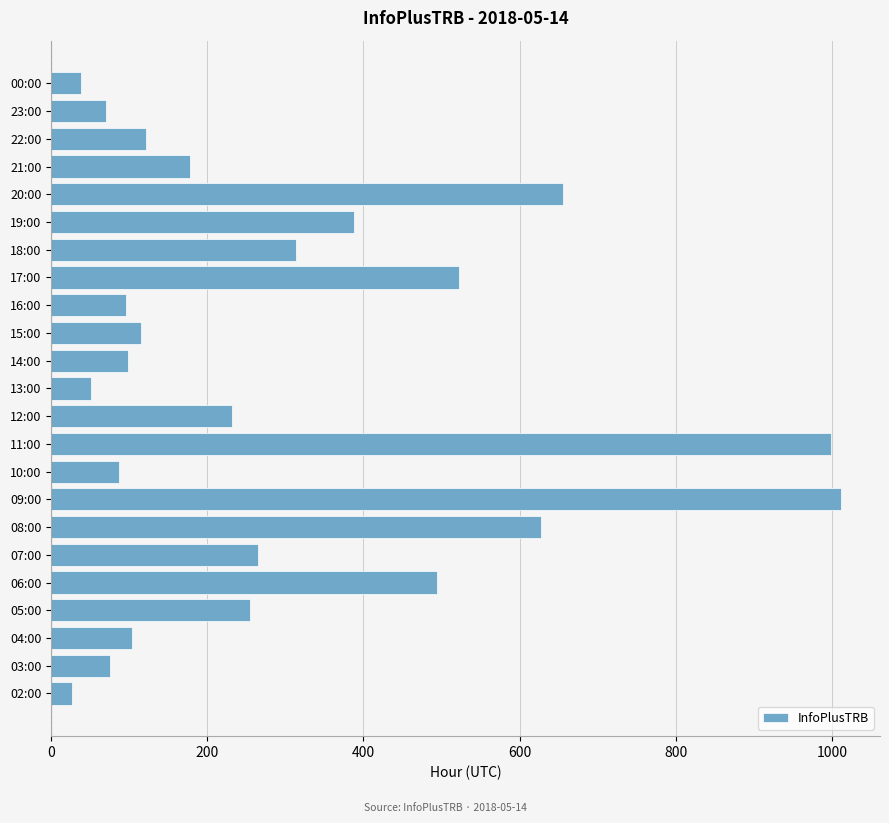

True or false: the data shows 178 at 21:00.

True